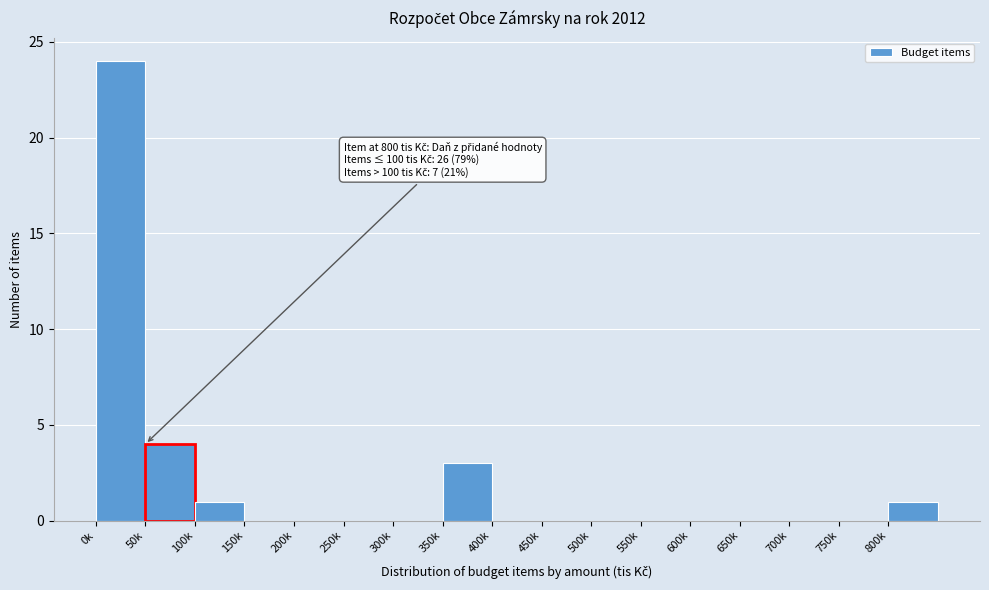

Reading right to left, extract all data points from this chart.

800k=1	750k=0	700k=0	650k=0	600k=0	550k=0	500k=0	450k=0	400k=0	350k=3	300k=0	250k=0	200k=0	150k=0	100k=1	50k=4	0k=24